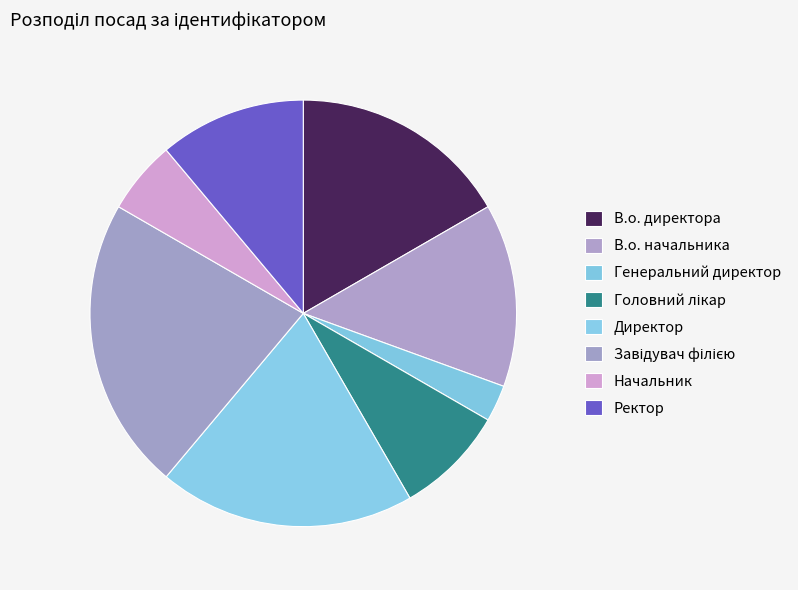

What is the smallest slice in the pie chart?

Генеральний директор